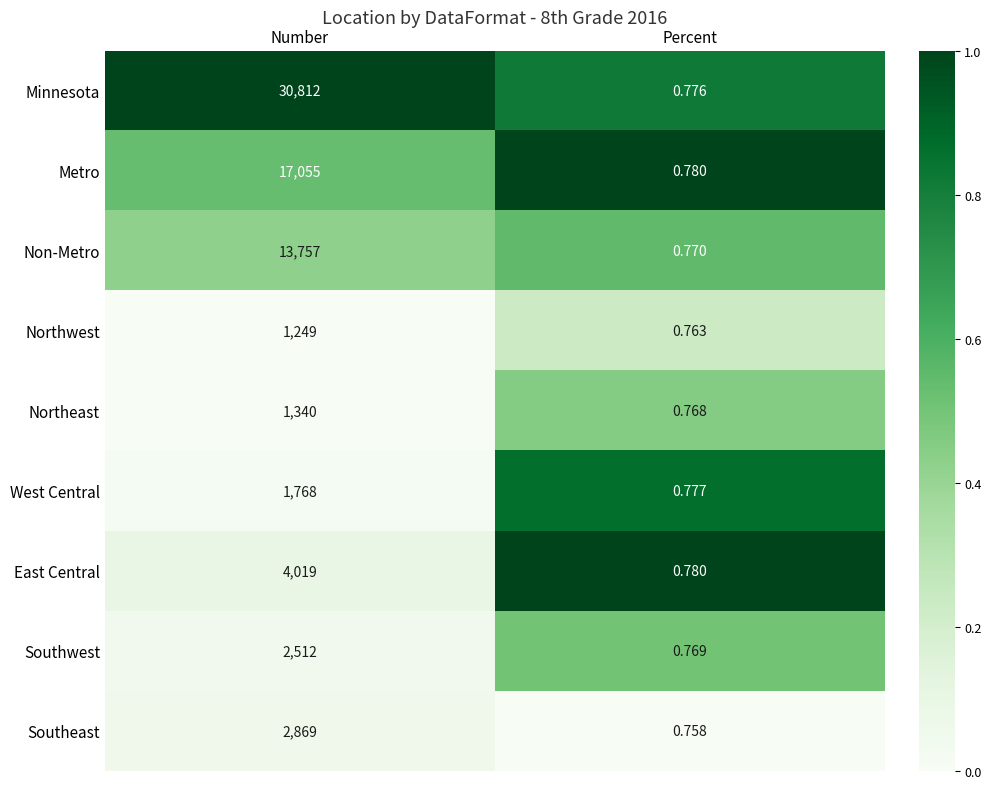

Rank the categories by Minnesota value from highest to lowest.

Number, Percent